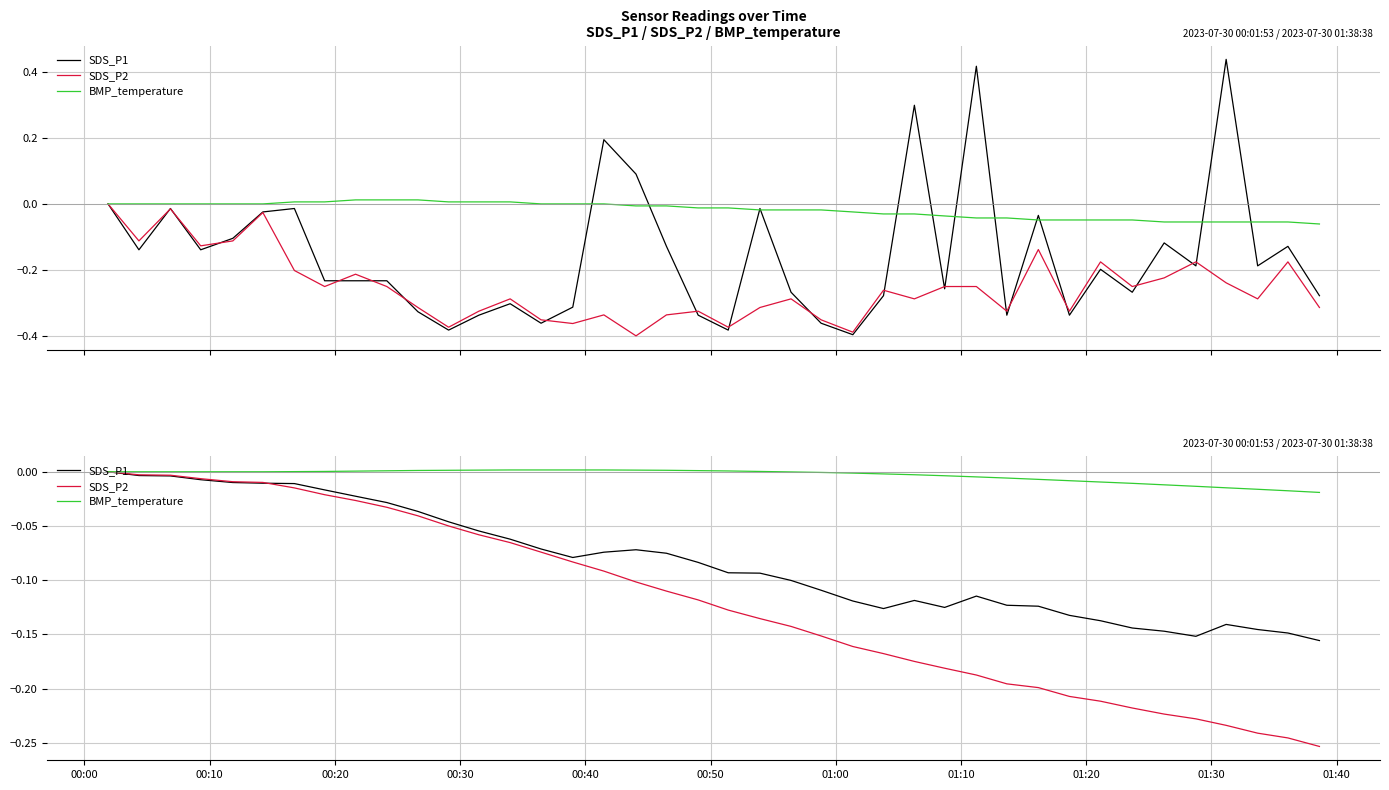

The value of BMP_temperature at 00:00 is 0.0. True or false?

True